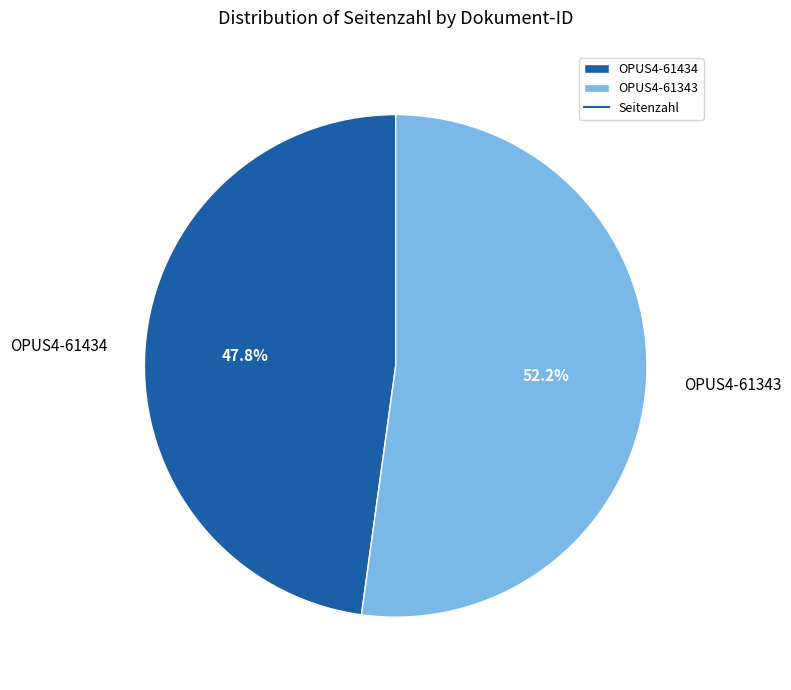

Which category accounts for the majority?

OPUS4-61343